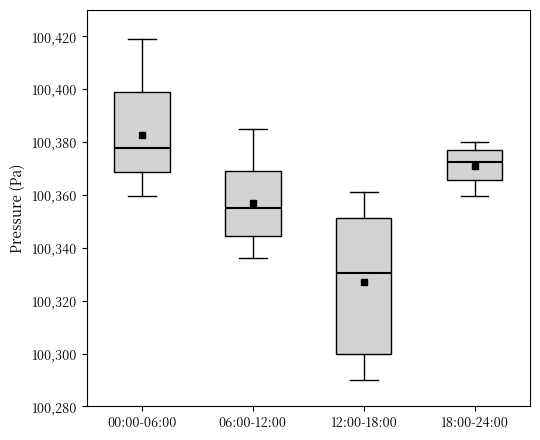

Reading left to right, transcribe this box plot: for each box, give where its median line is, the range the box spans, and where its two whiskers end, as read against the y-axis. The values are not printed on the chart, so give them approximately, as read against the axis.

00:00-06:00: median 100378, box 100368 to 100400, whiskers 100360 to 100420
06:00-12:00: median 100356, box 100344 to 100370, whiskers 100336 to 100386
12:00-18:00: median 100330, box 100300 to 100352, whiskers 100290 to 100362
18:00-24:00: median 100372, box 100366 to 100376, whiskers 100360 to 100380